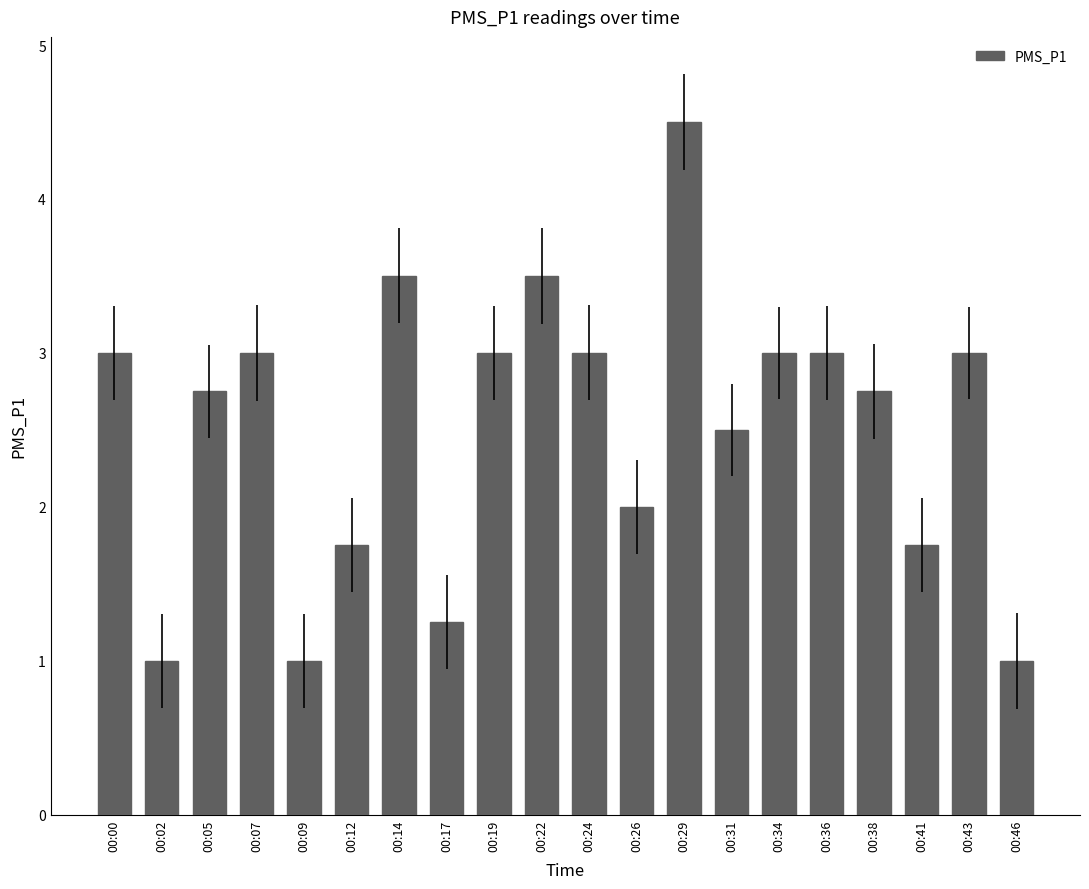

Between 00:36 and 00:41, which is larger?

00:36